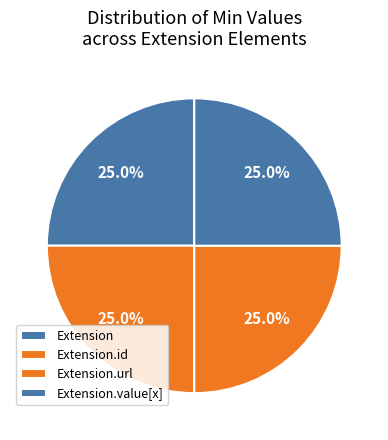

How many slices are in this pie chart?

4